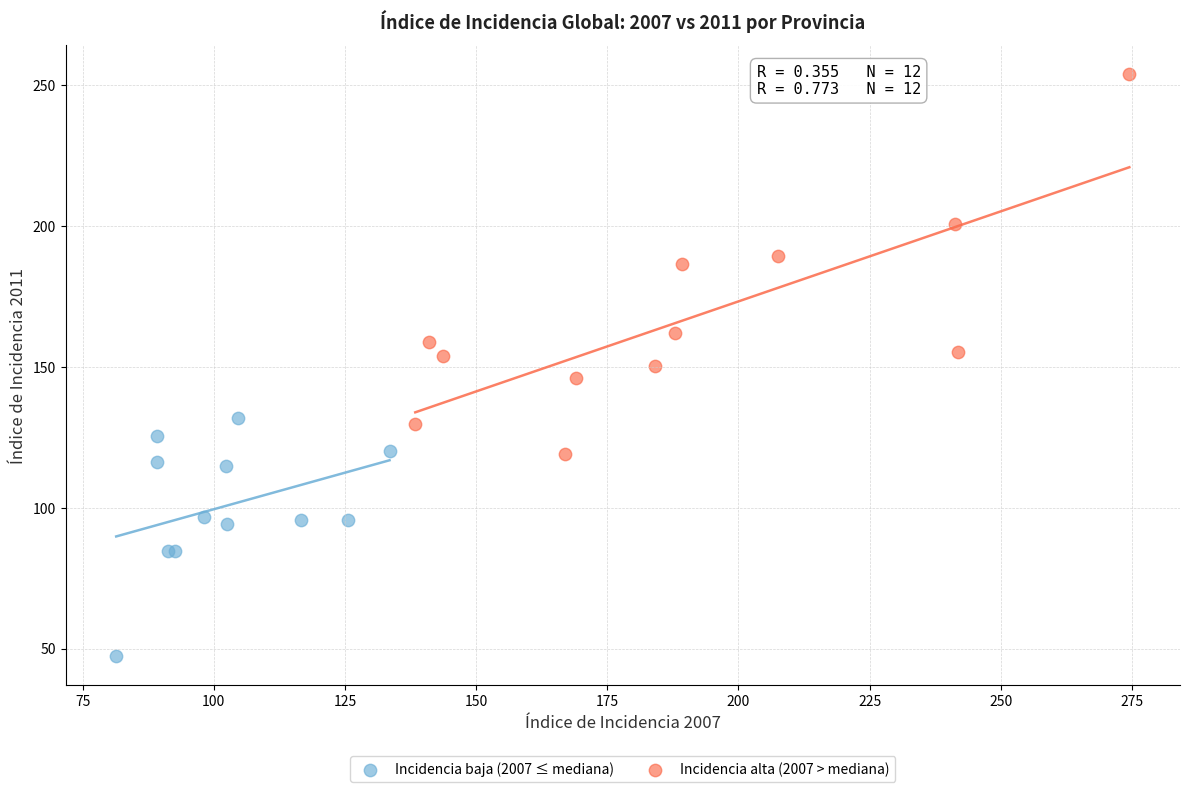

Which series has the widest spread of Y values?

Incidencia alta (2007 > mediana)